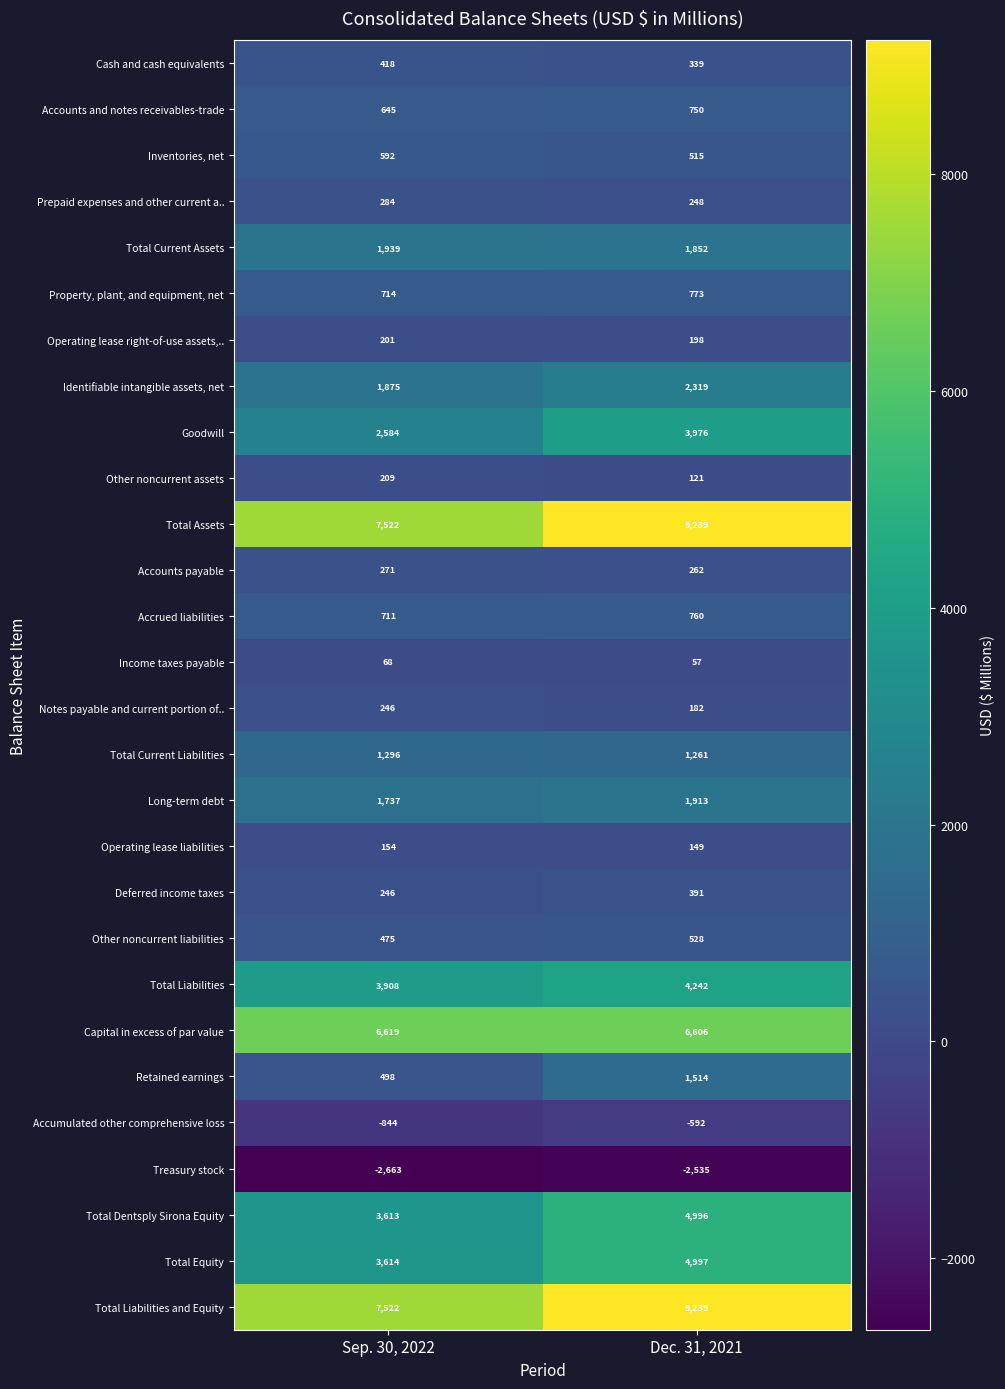

The Other noncurrent liabilities series shows 528 at Dec. 31, 2021. True or false?

True